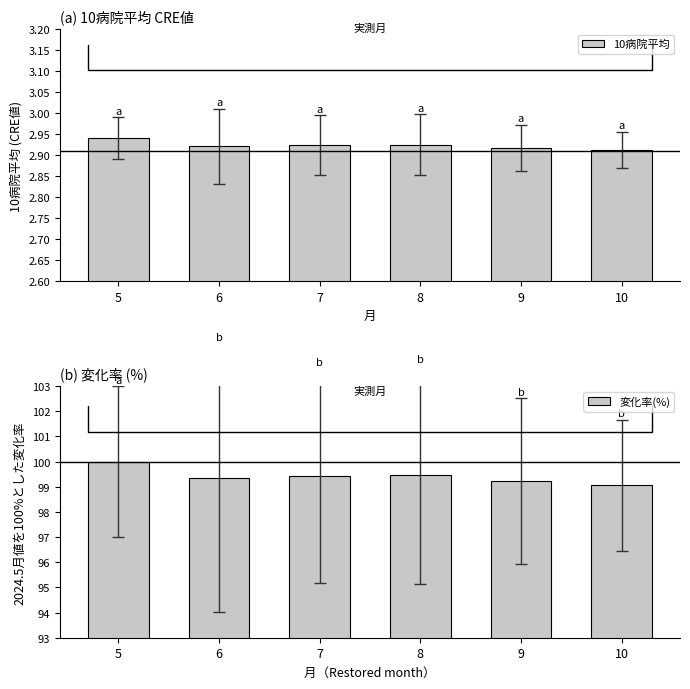

Which series has the largest total across all categories?

変化率(%)